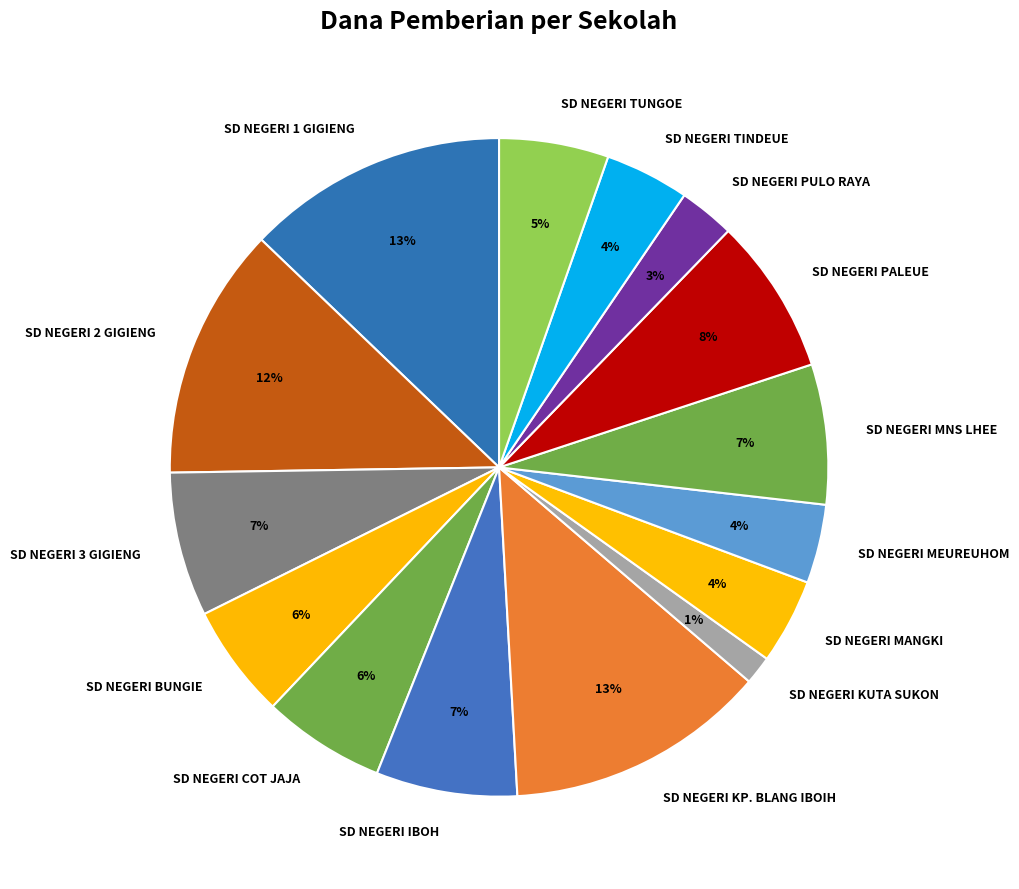

To the nearest percent, what is the average slice percentage?

7%